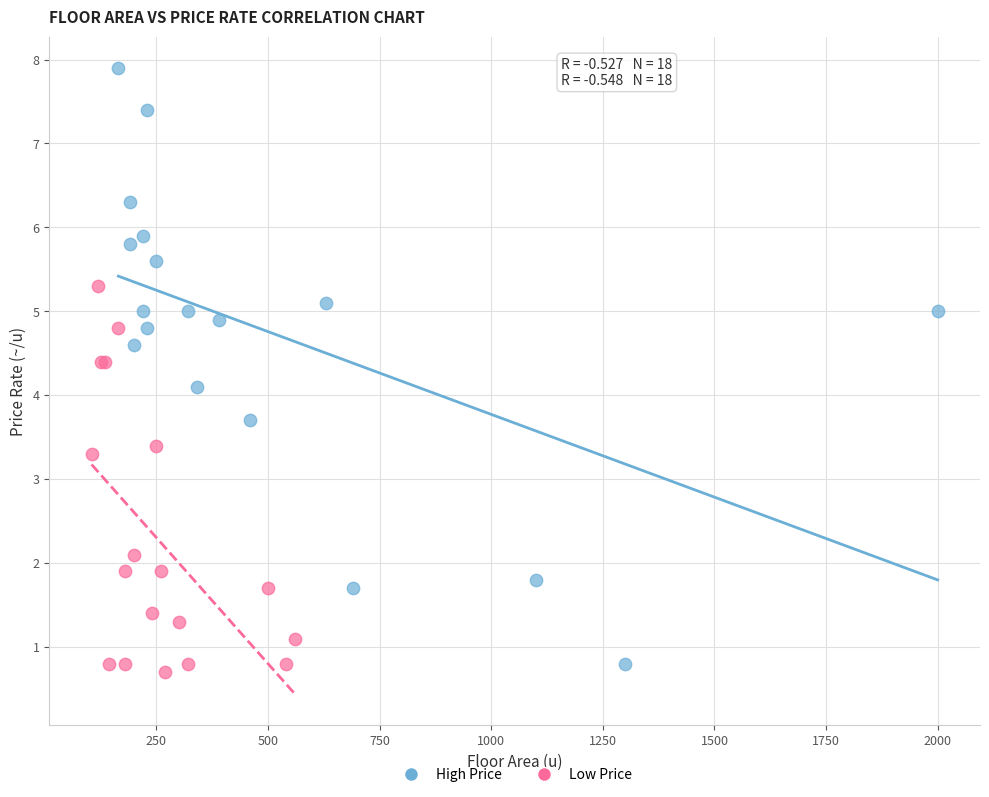

Which series contains the lowest Y value?

Low Price